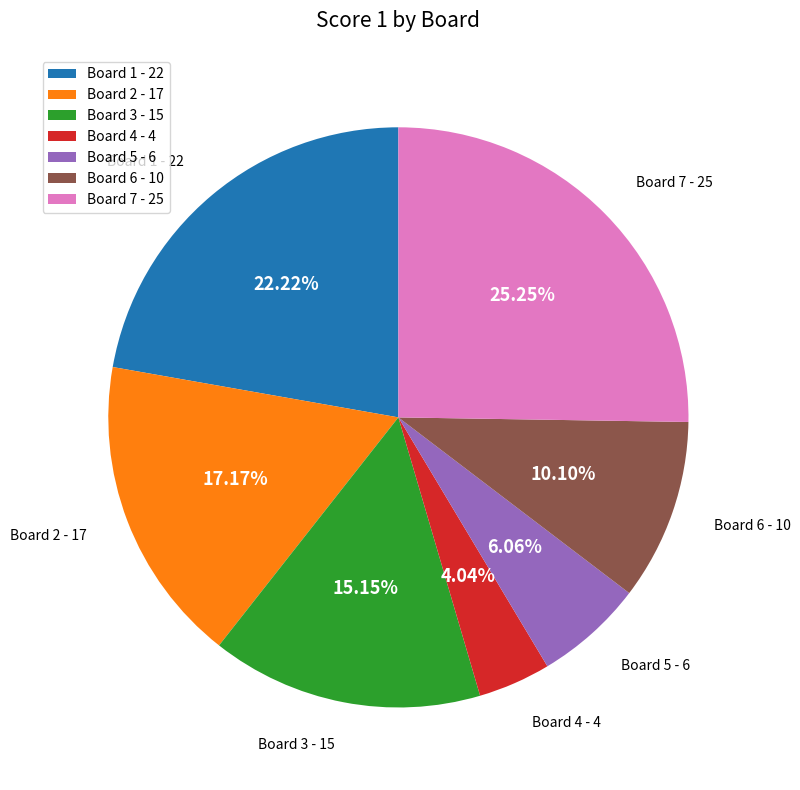

Which slice is the largest?

Board 7